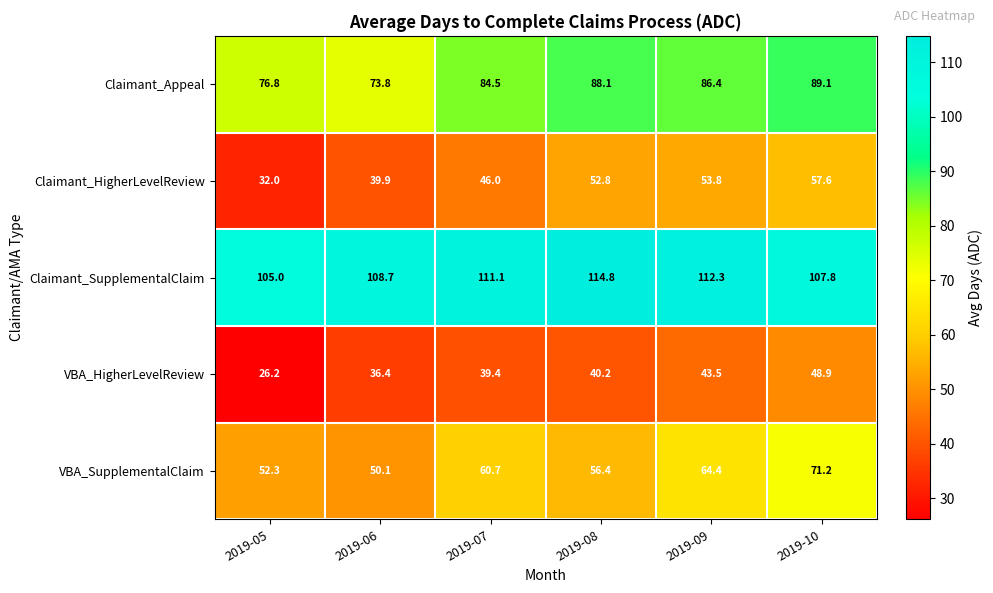

List the series in order of their peak value, lowest first.

VBA_HigherLevelReview, Claimant_HigherLevelReview, VBA_SupplementalClaim, Claimant_Appeal, Claimant_SupplementalClaim